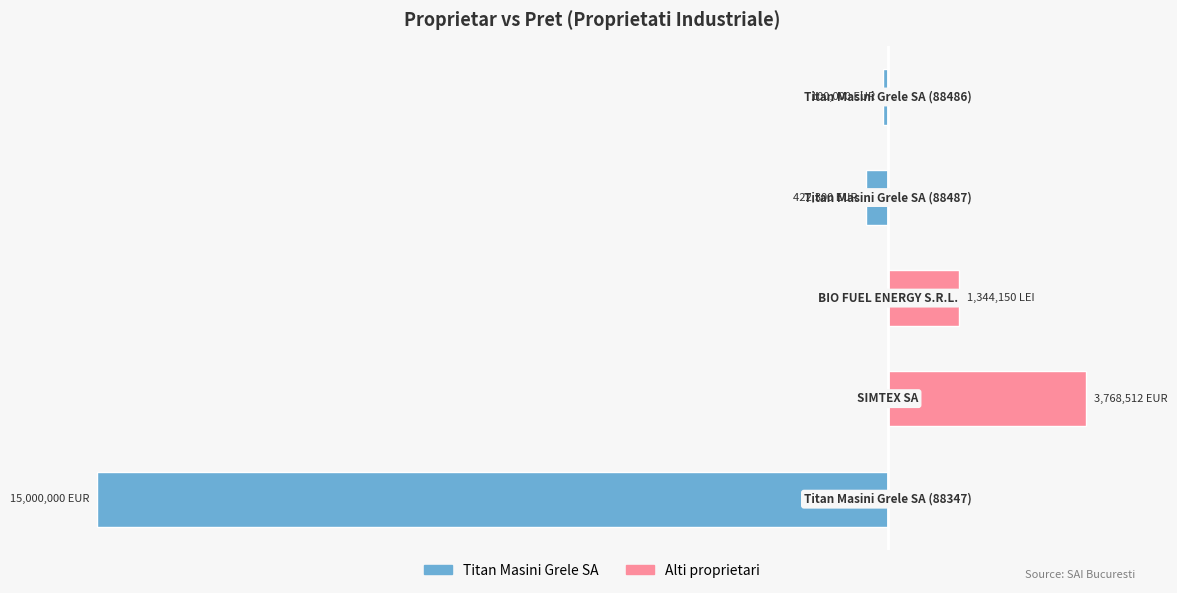

How many values in Alti proprietari are above zero?

2